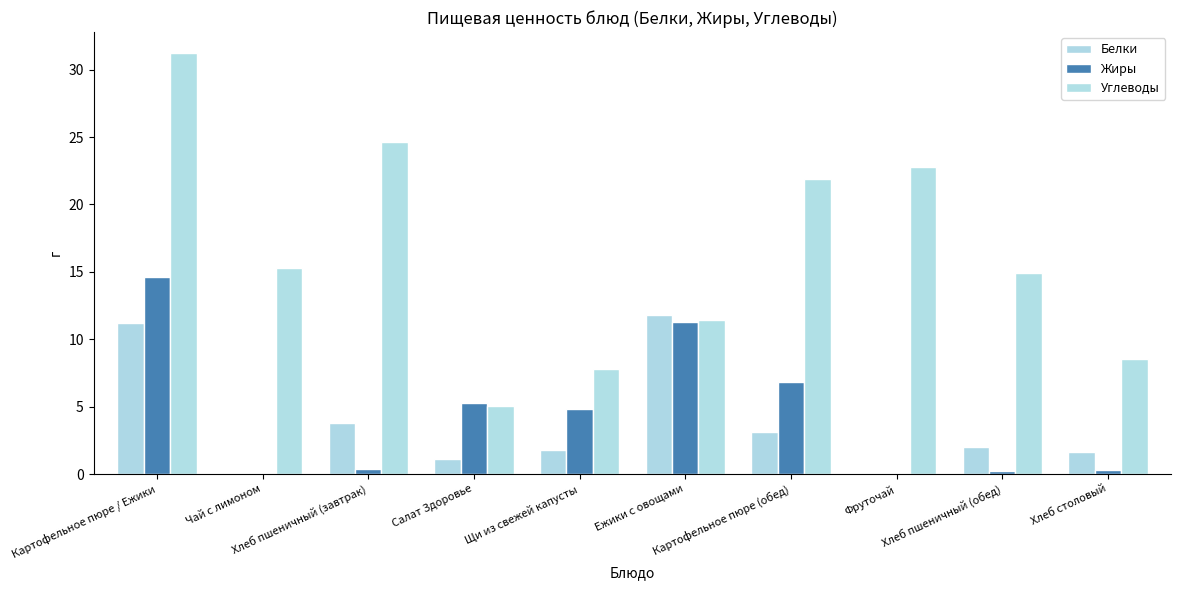

What is the value of the Углеводы bar at the 2nd from the left?

15.3